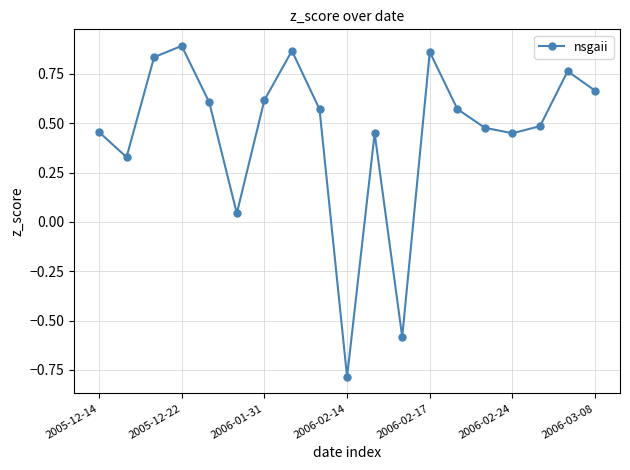

What is the minimum value shown in the chart?

-0.8